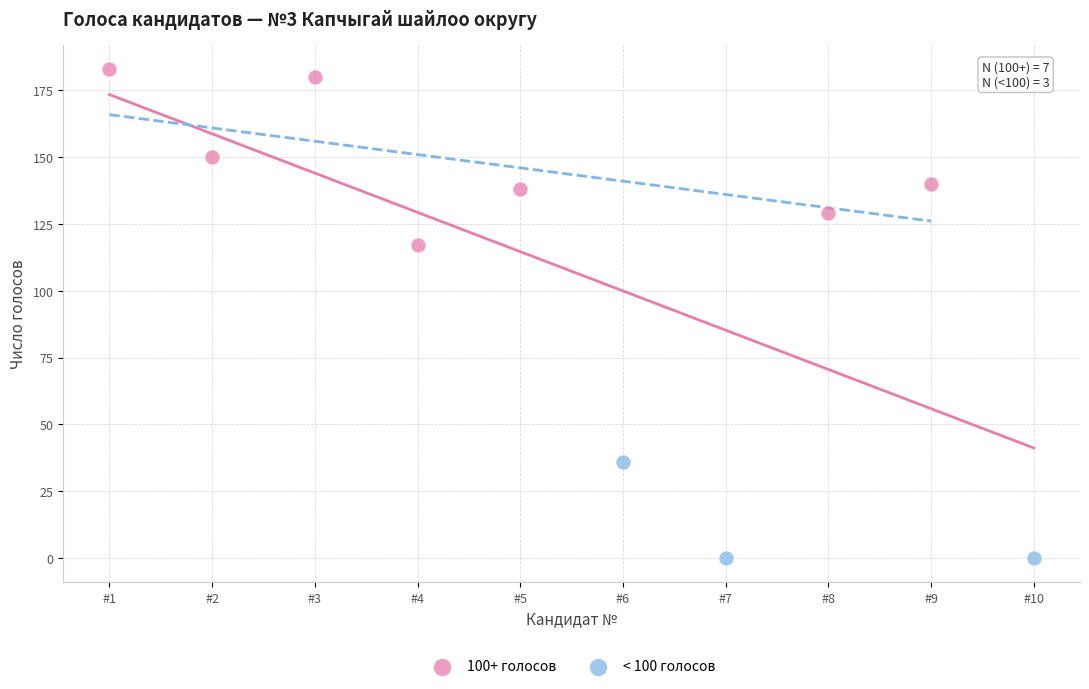

Which series contains the highest Y value?

100+ голосов